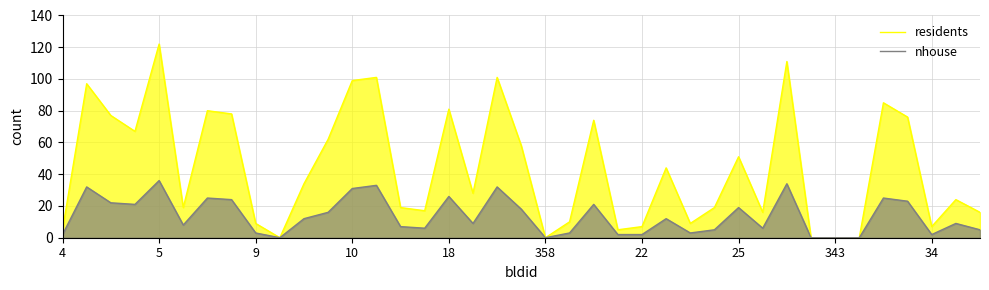

At which category does the chart reach its peak across all series?

5